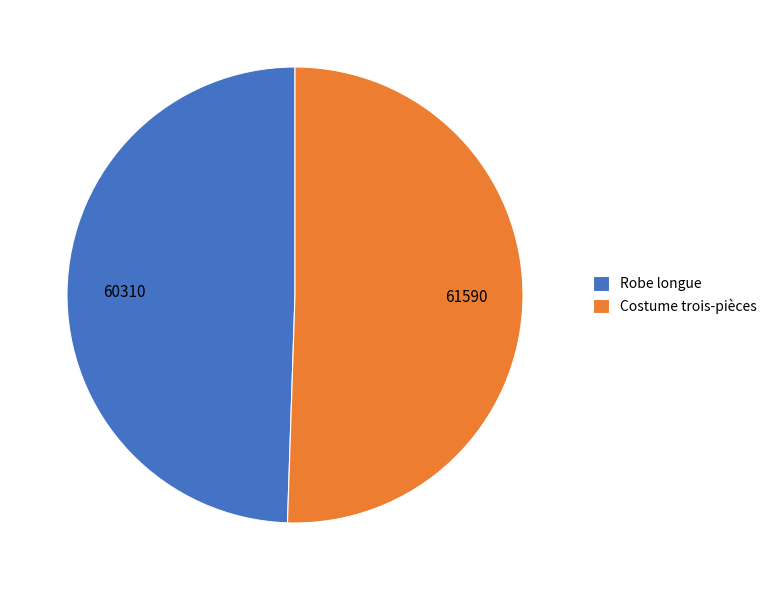

Does Robe longue represent more than half of the total?

No